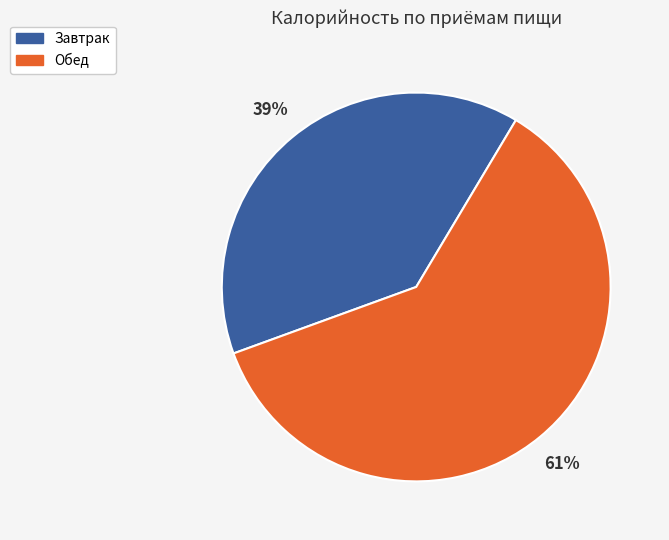

How many segments does this pie chart have?

2